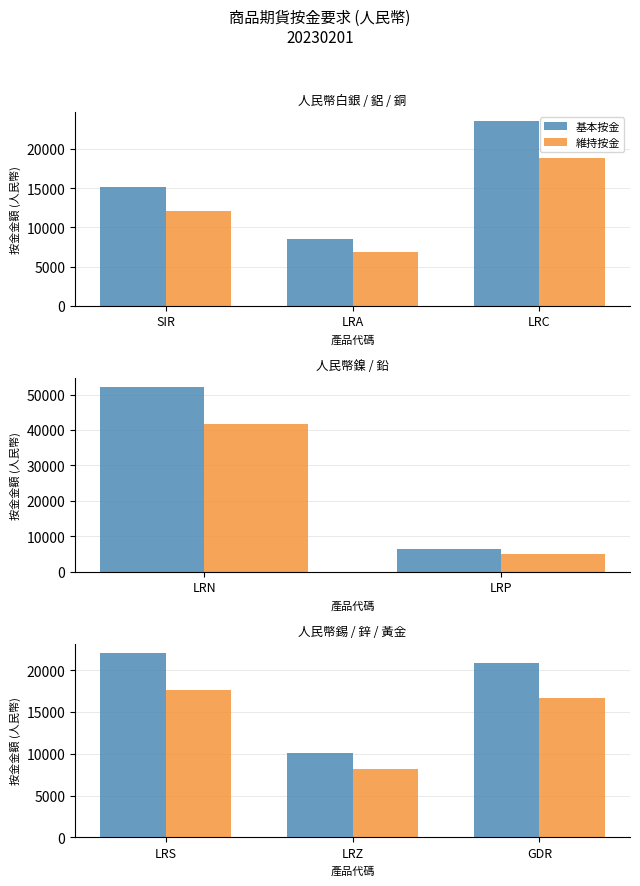

Between LRS and LRZ, which is larger?

LRS